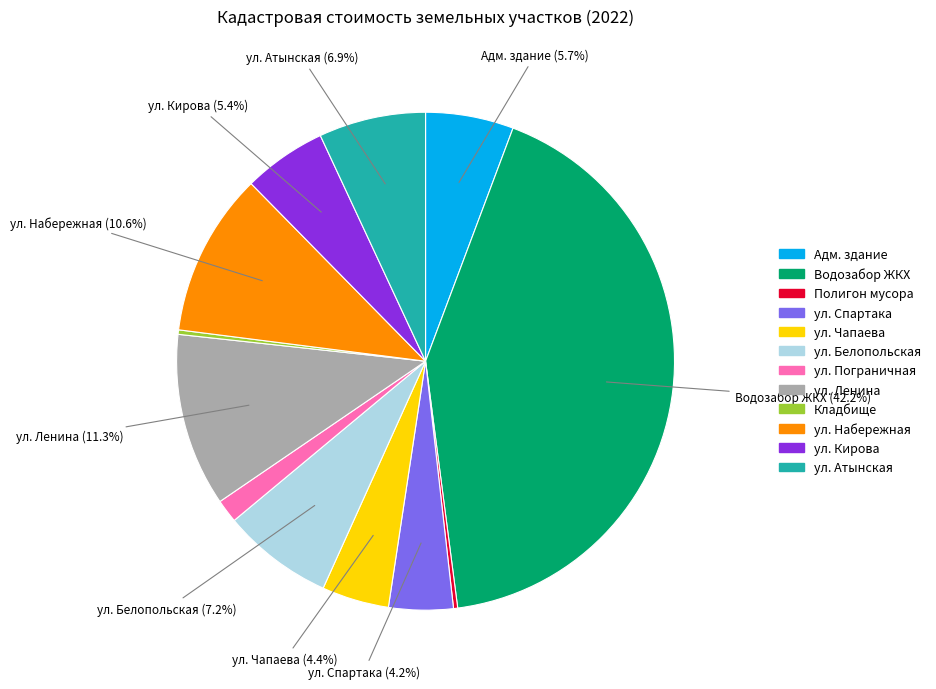

Is there any slice that represents more than half of the pie?

No